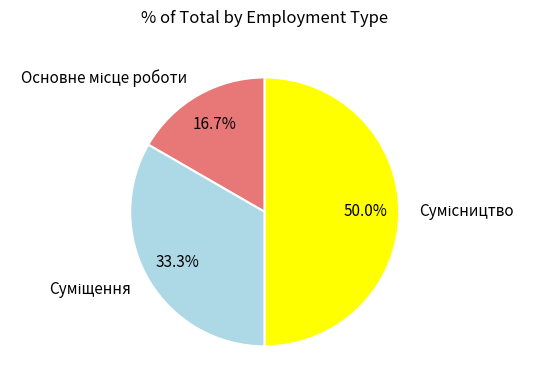

True or false: Основне місце роботи accounts for 17% of the total.

True